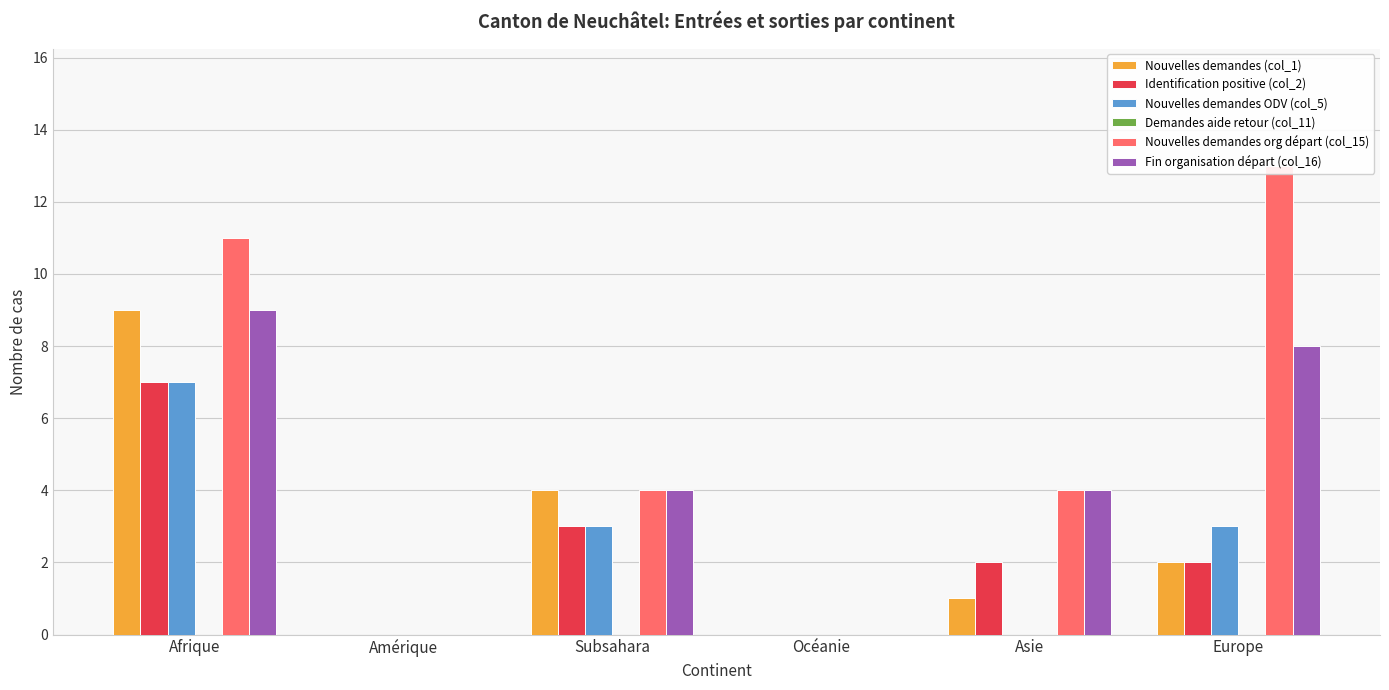

True or false: Fin organisation départ (col_16) has a value of 4 at Asie.

True